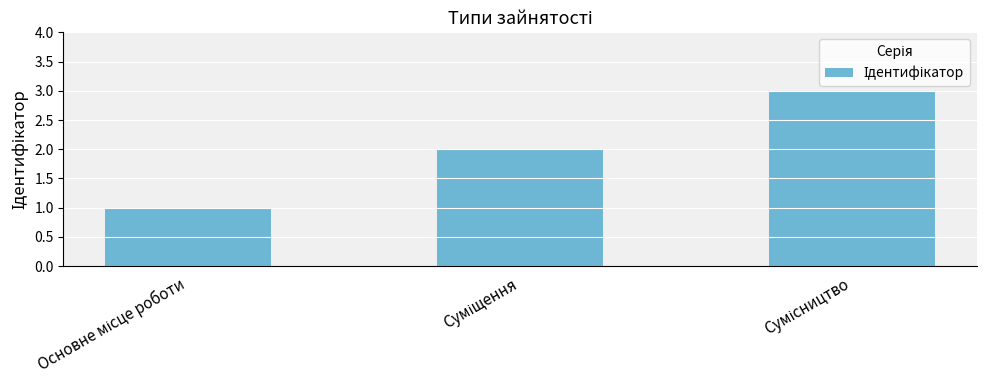

What is the greatest value displayed?

3